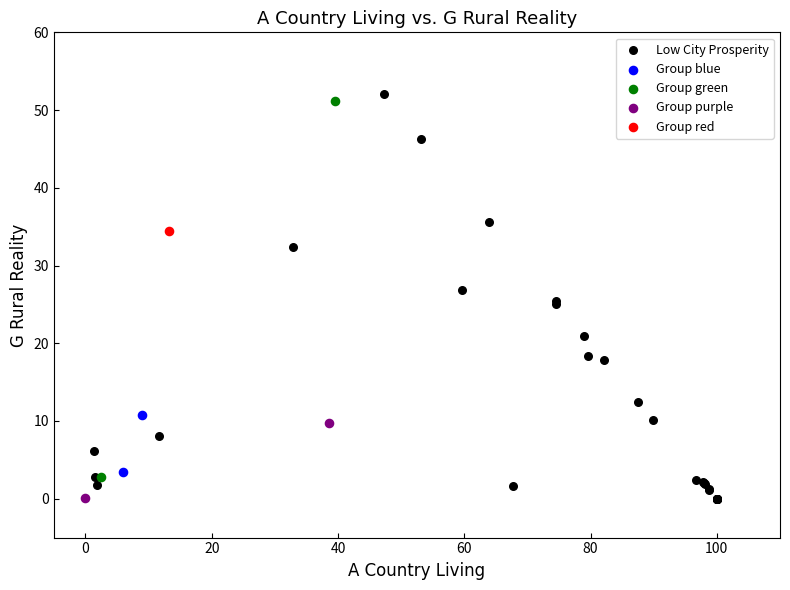

What are all the series names shown in the legend?

Low City Prosperity, Group blue, Group green, Group purple, Group red